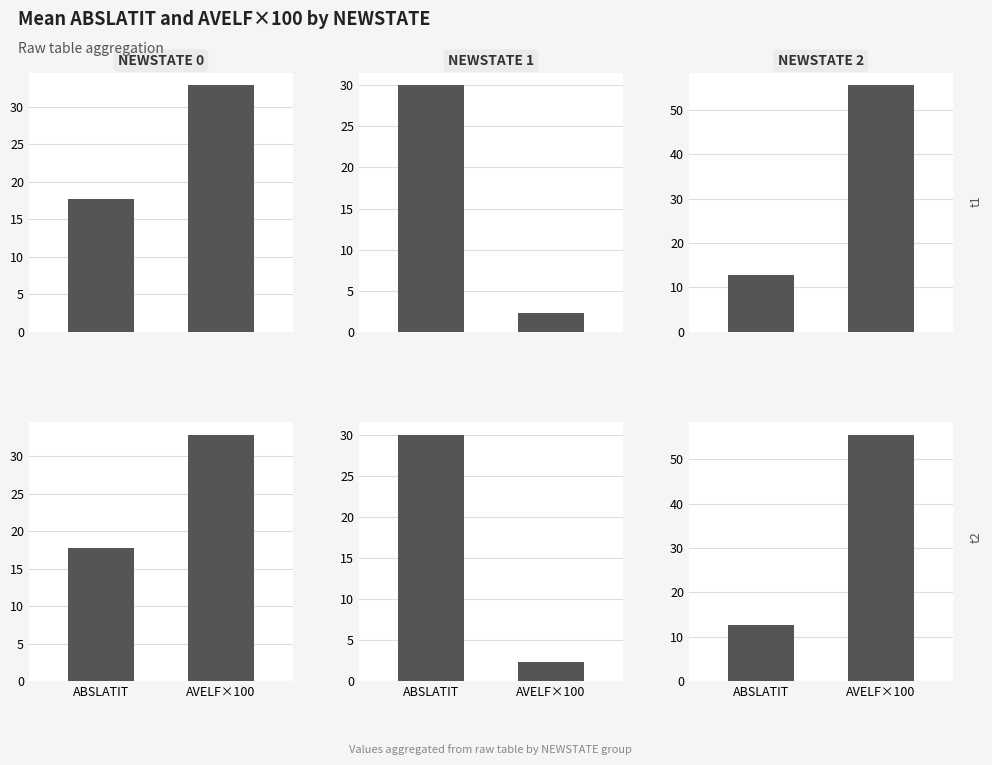

At which label is ABSLATIT closest to 34?

ABSLATIT